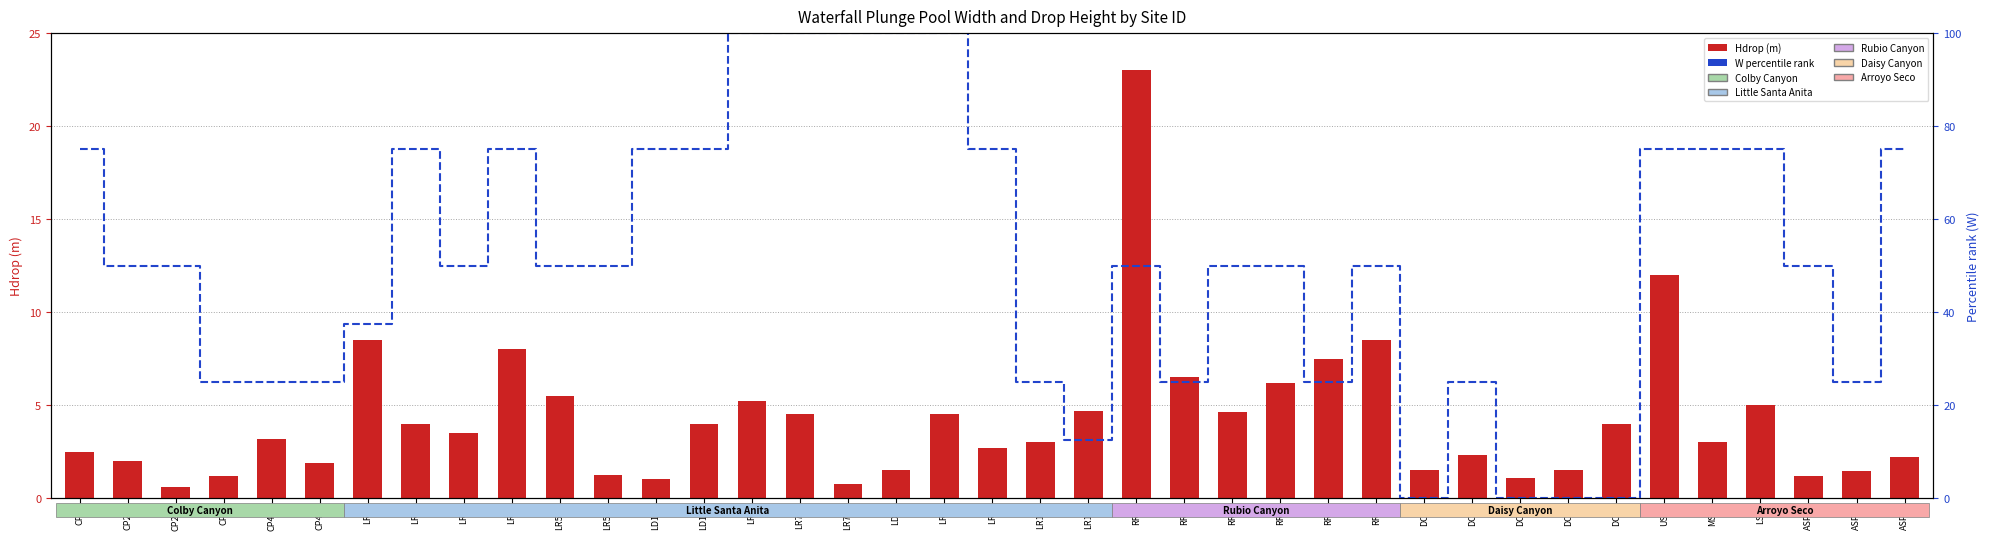

List the series in order of their peak value, lowest first.

Hdrop (m), W percentile rank